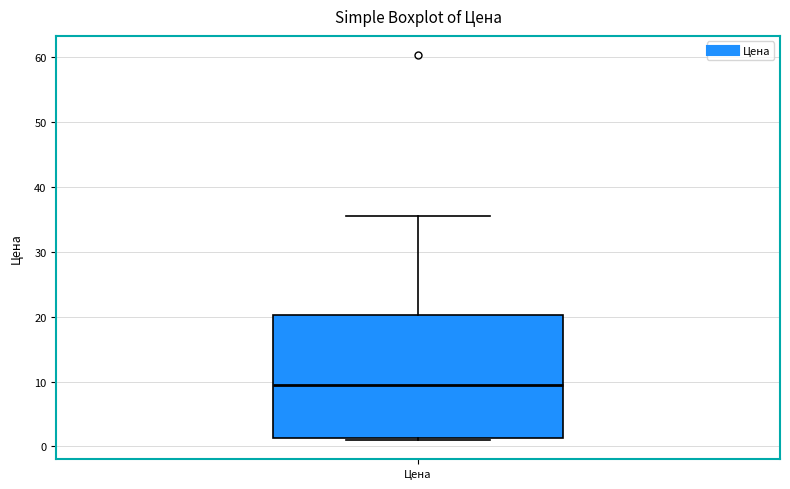

Transcribe this box plot: give where the median line is, the range the box spans, and where the two whiskers end, as read against the y-axis. The values are not printed on the chart, so give them approximately, as read against the axis.

median 9, box 1 to 20, whiskers 1 (just below the box's lower edge) to 36